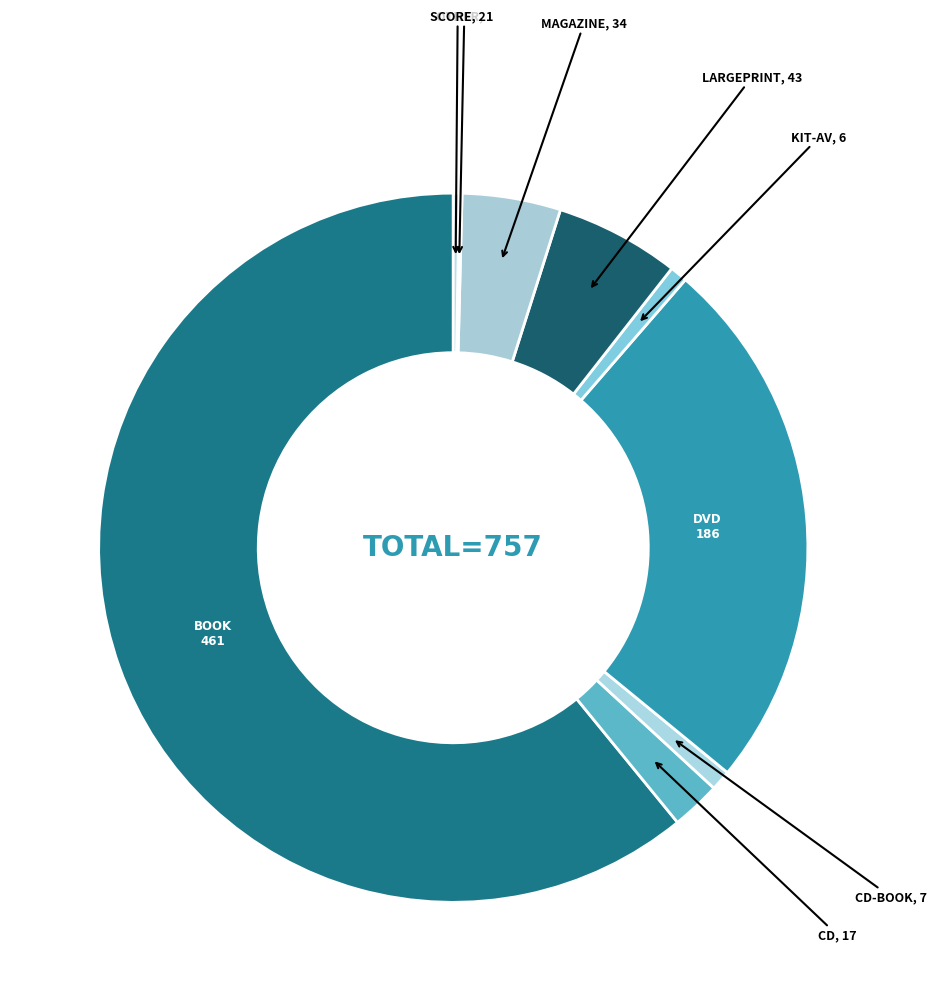

The LARGEPRINT slice represents 1% of the pie. True or false?

False